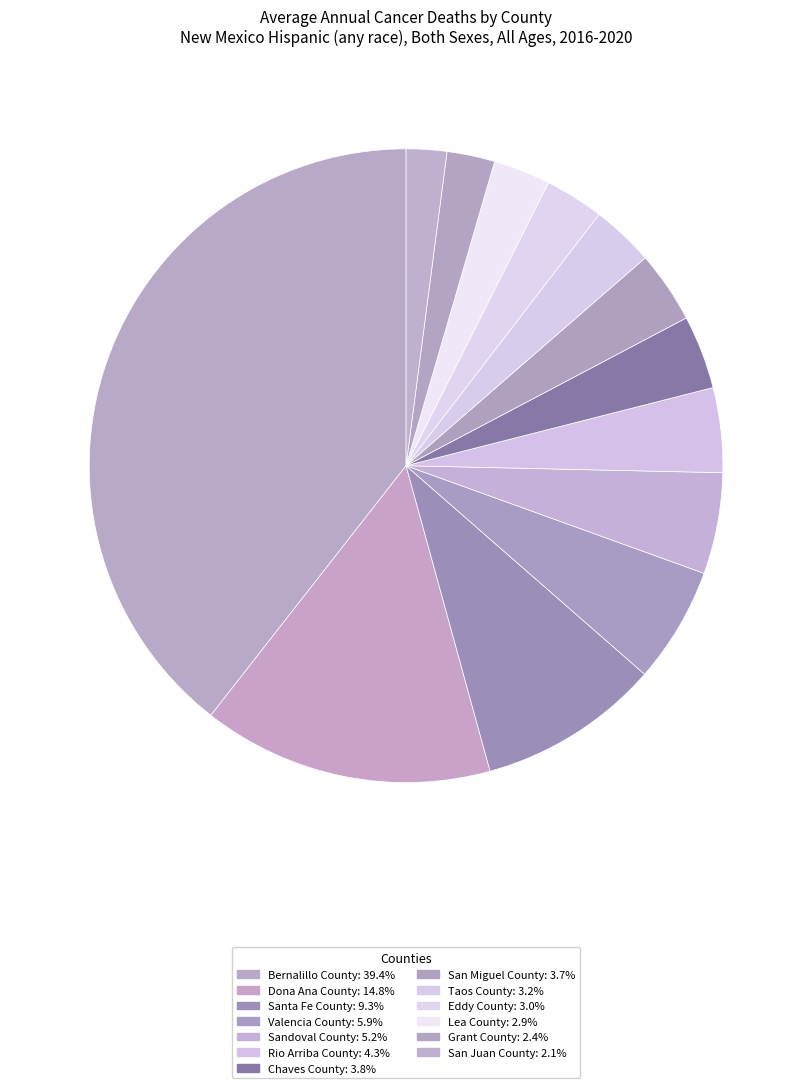

Is it true that Bernalillo County is 45% of the pie?

False